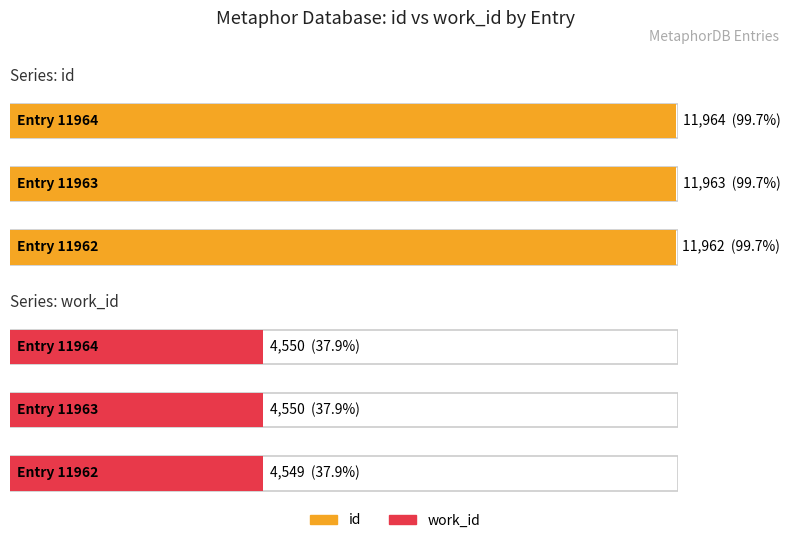

How many values in the id series exceed 11963?

1